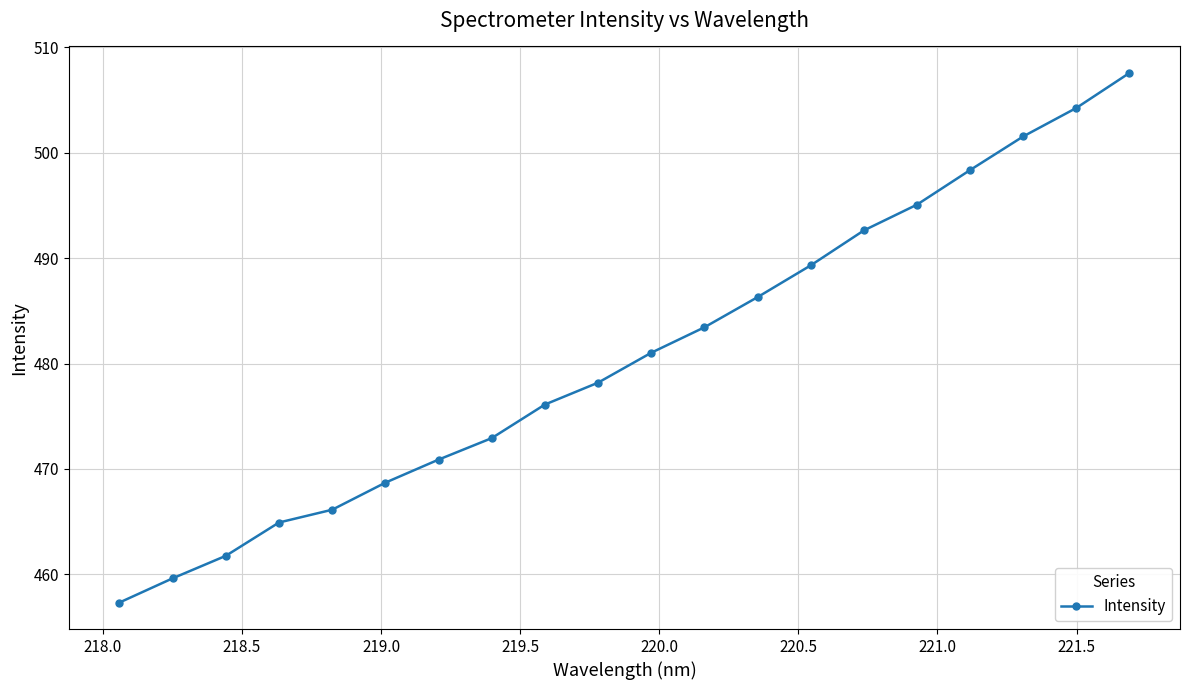

What is the average value?

480.8